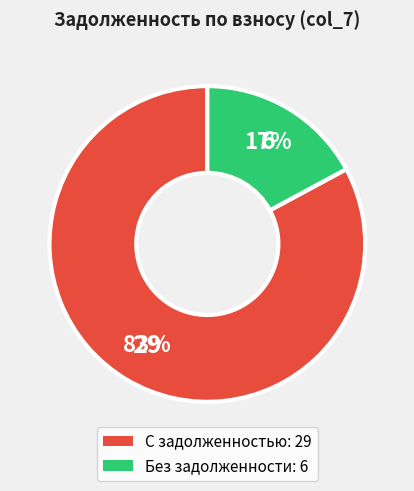

Is the sum of С задолженностью: 29 and Без задолженности: 6 greater than half?

Yes